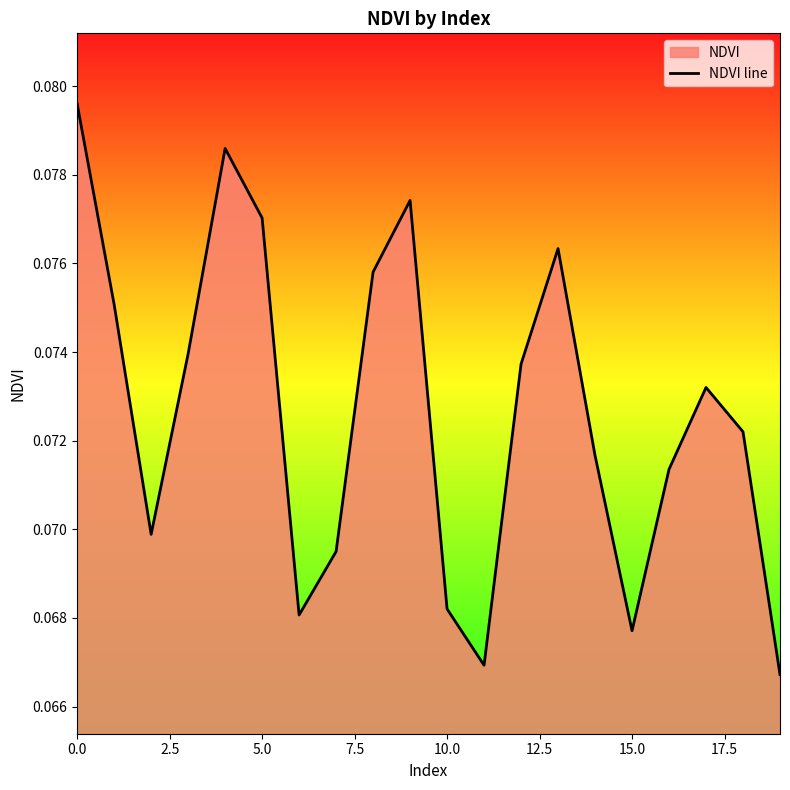

What is the label of the 18th point from the left?

17